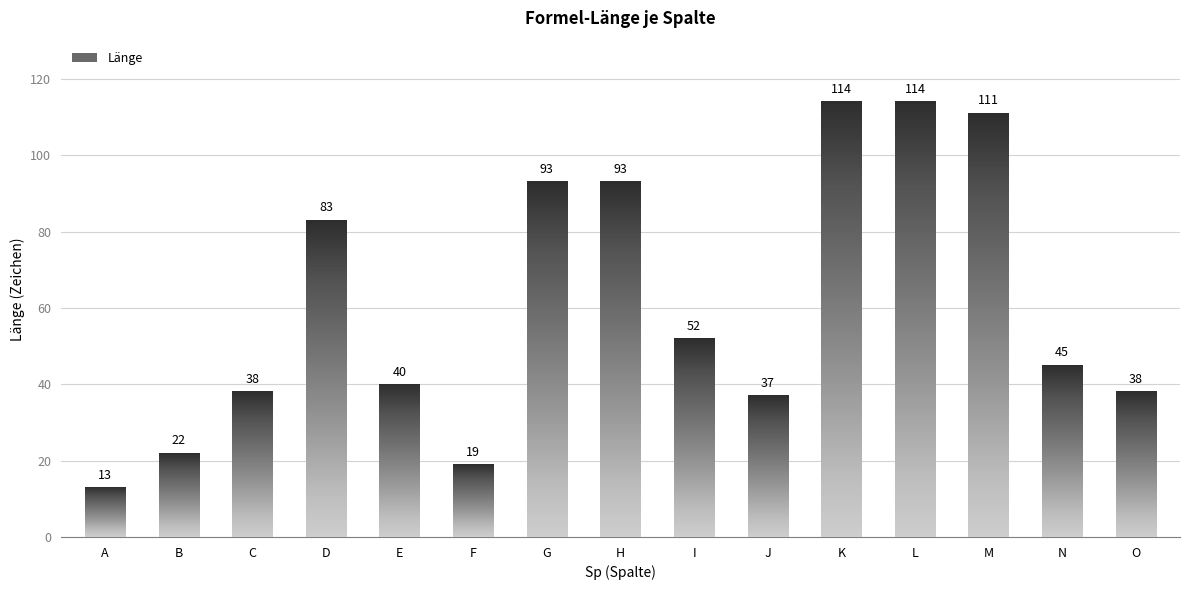

What is the difference between the maximum and minimum values?

101